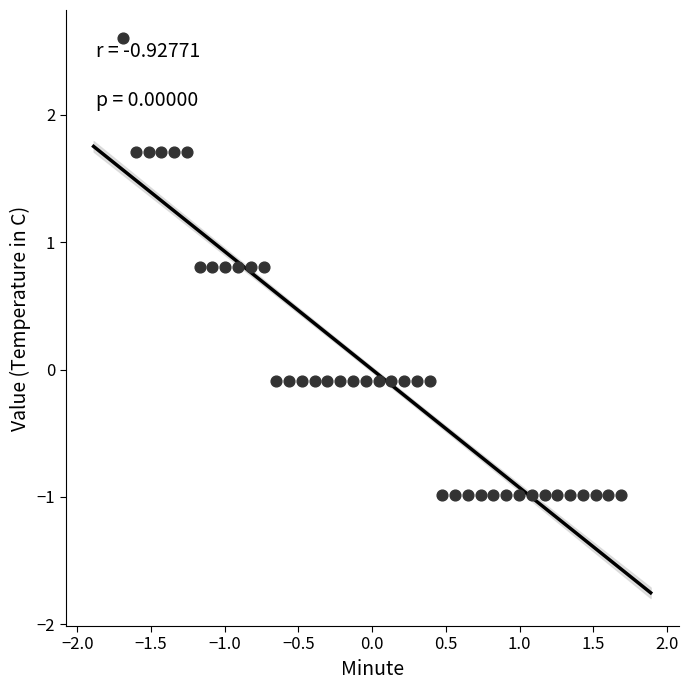

What is the range of Y values (max minus min)?

3.6